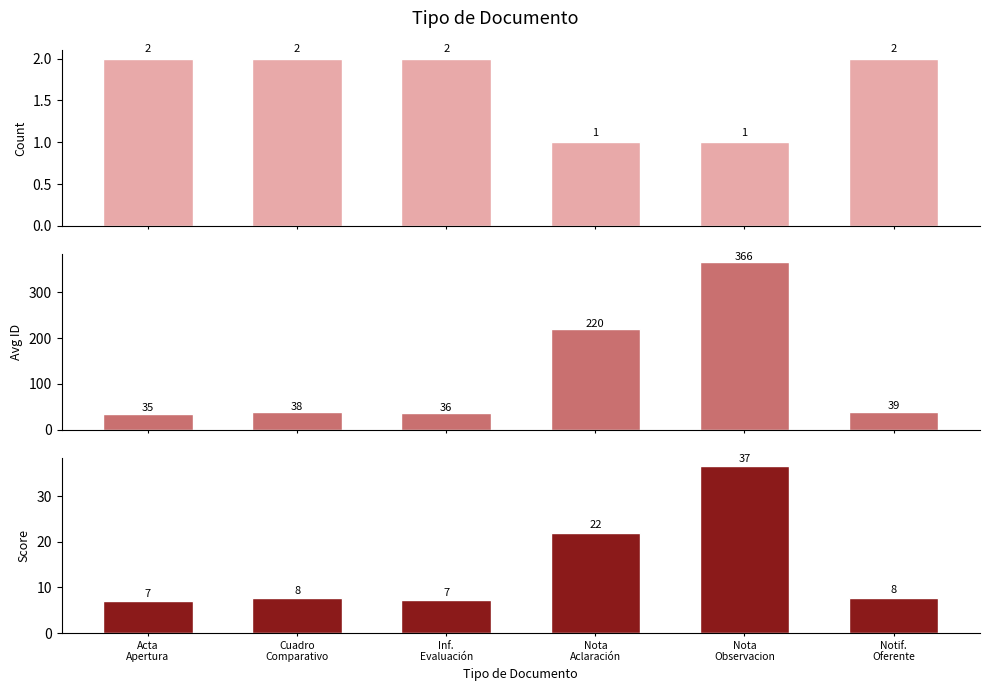

What is the total value across all series at Nota
Aclaración?

243.0